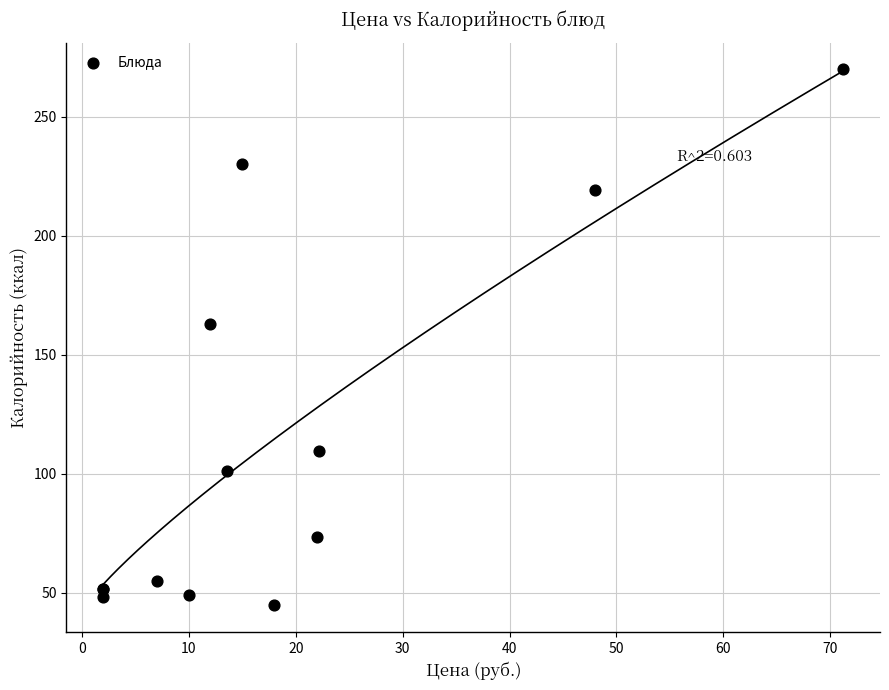

What Y value in the scatter plot is closest to 157?

162.8